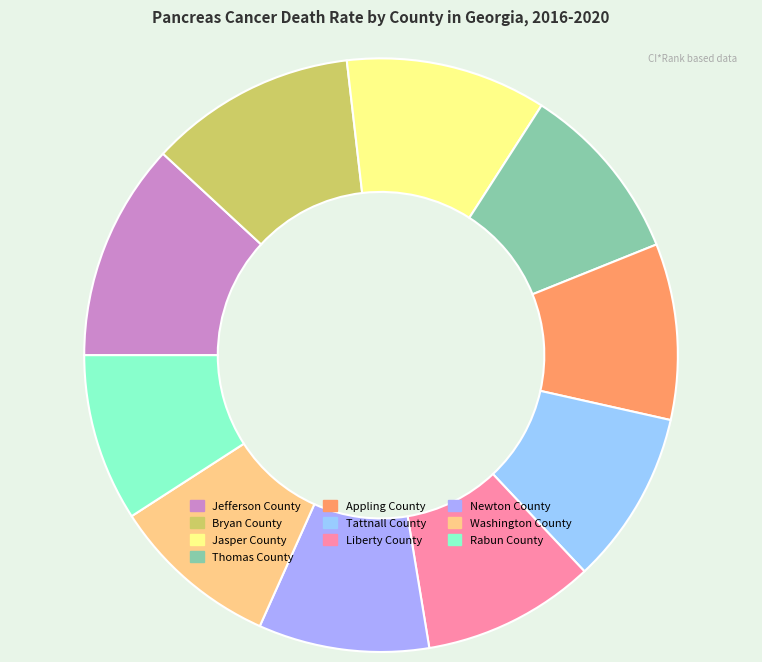

Is there any slice that represents more than half of the pie?

No